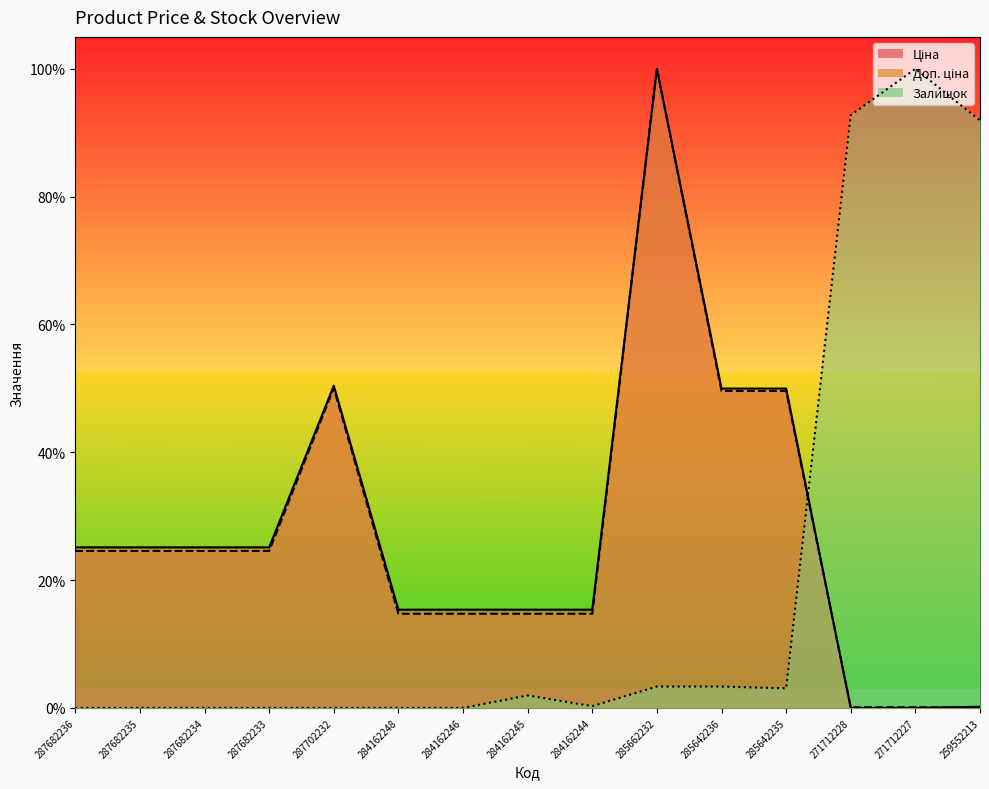

How many intersections are there between Доп. ціна and Ціна?

2